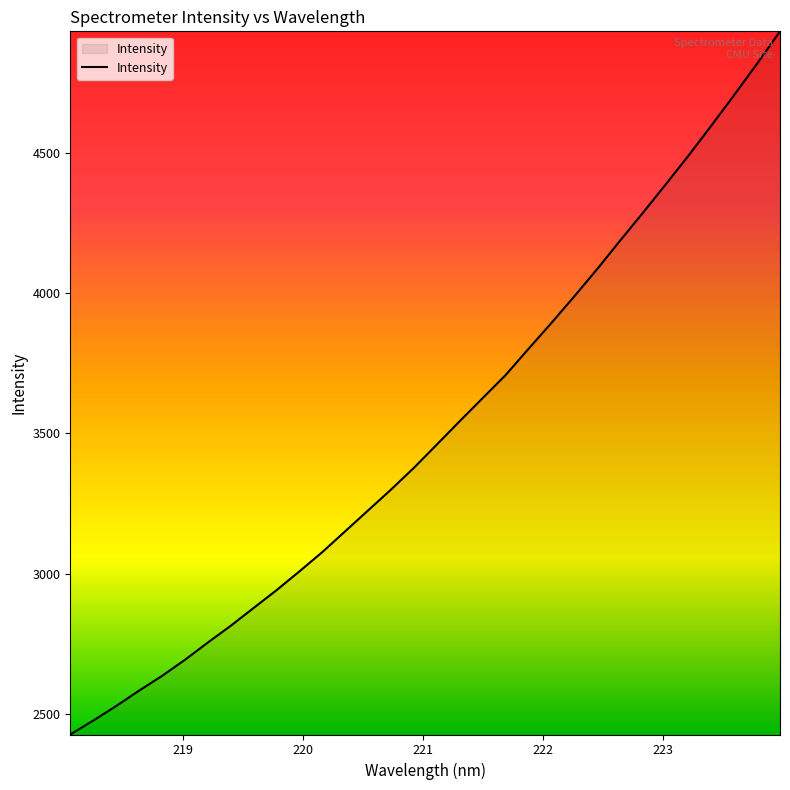

What is the greatest value displayed?

4935.2